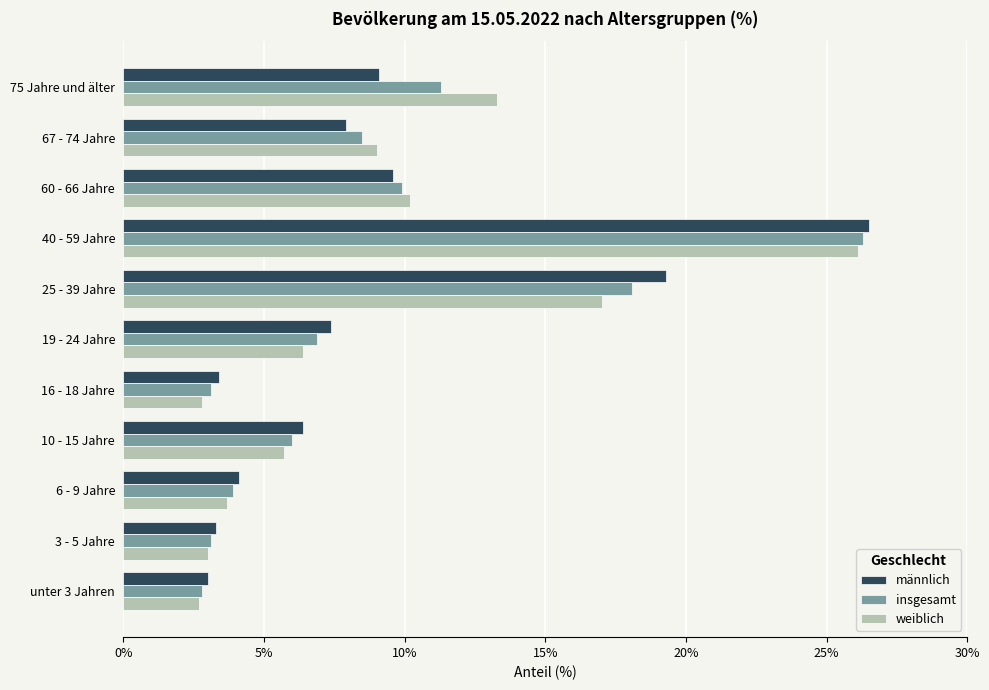

At how many categories does at least one series exceed 13?

3